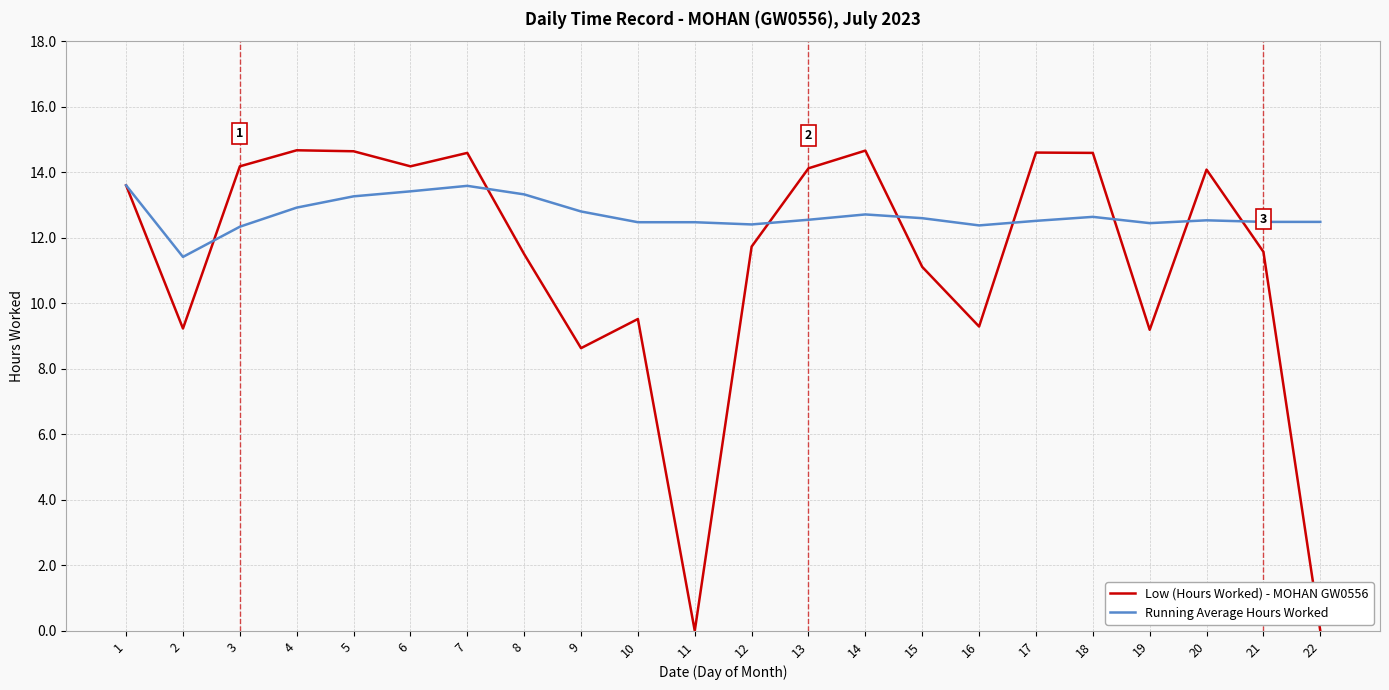

What is the spread (max minus min) of values at 11?

12.5